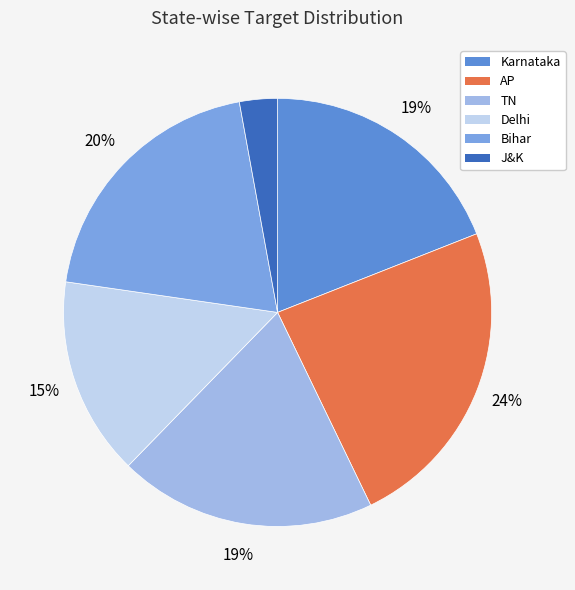

What is the smallest slice in the pie chart?

J&K